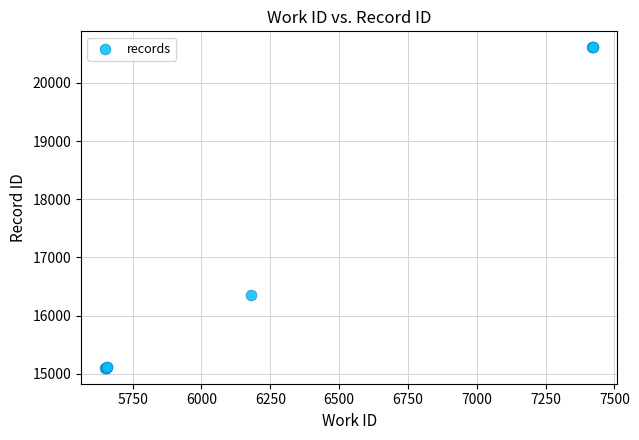

What Y value in the scatter plot is closest to 17857?

16355